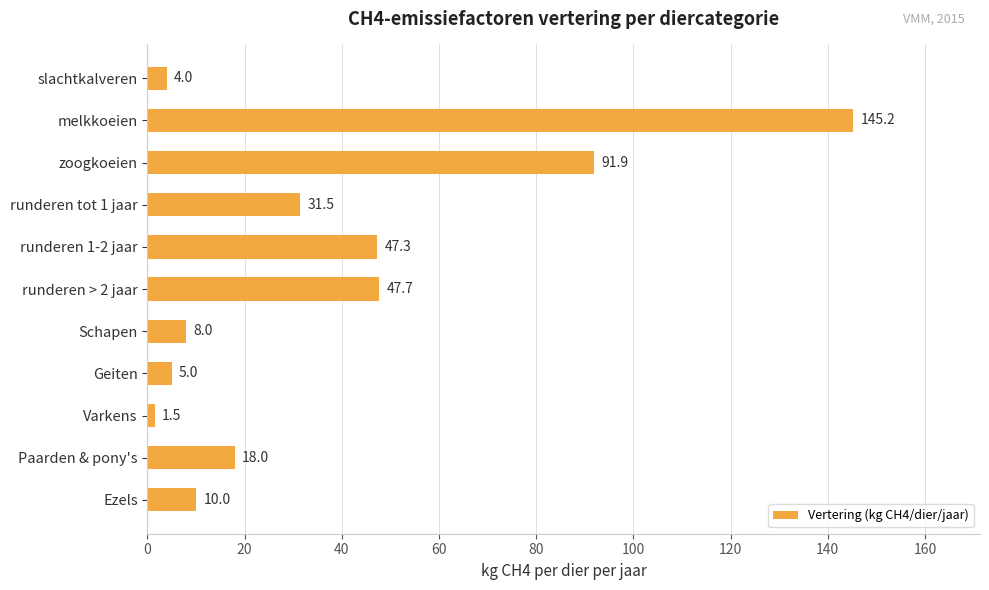

Where is the data nearest to the value 73?

zoogkoeien